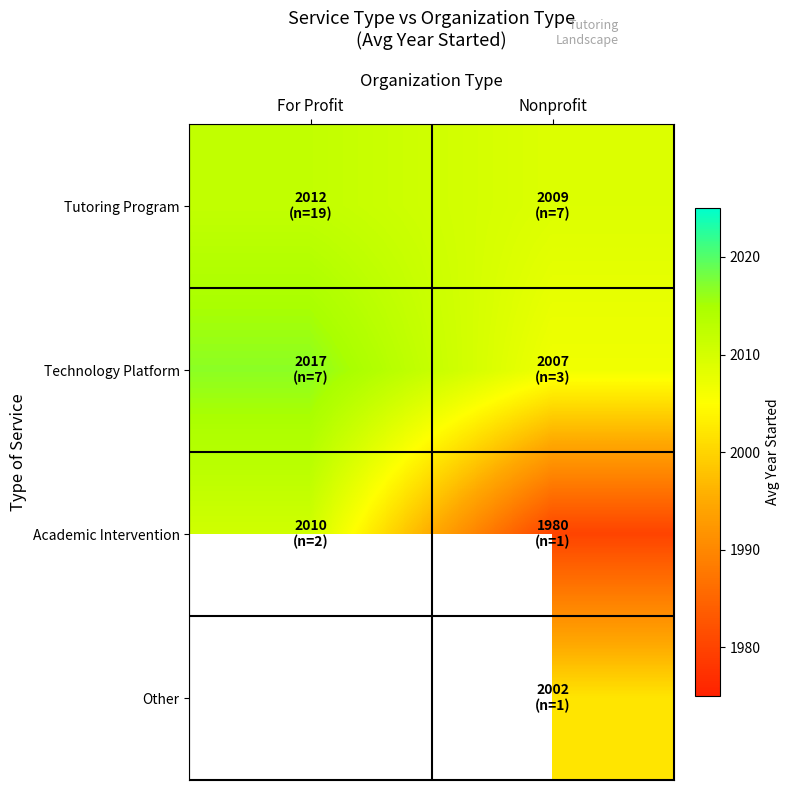

What is the sum of all Academic Intervention values?

3990.5